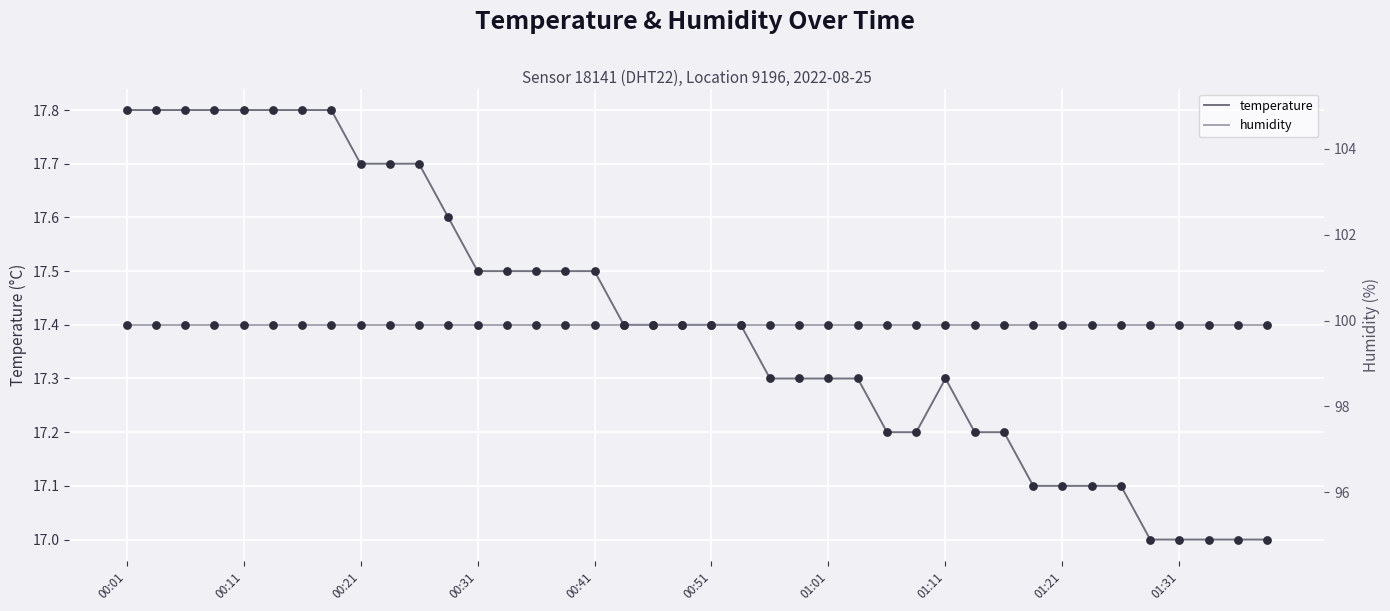

At how many categories does at least one series exceed 54?

40